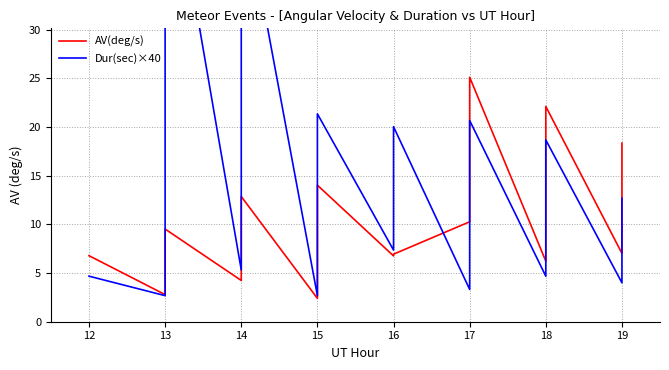

How many interior local valleys does the Dur(sec)×40 series have?

6